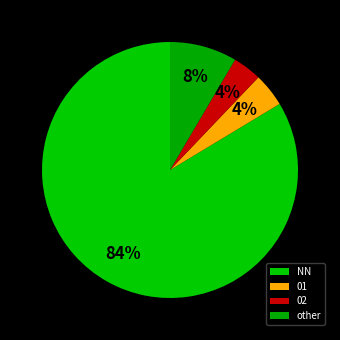

Rank the categories by value from highest to lowest.

NN, other, 01, 02